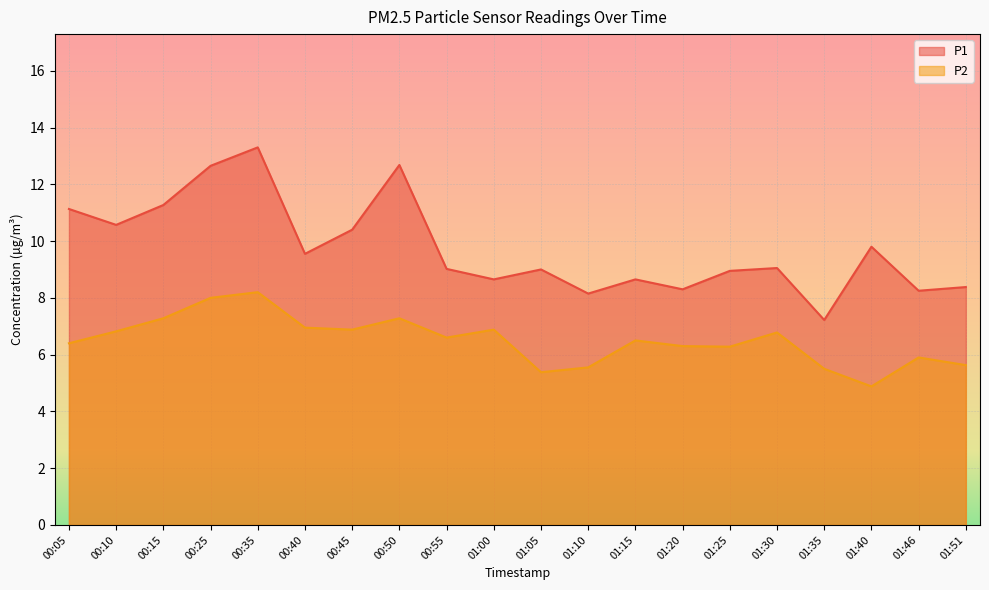

At which label does P1 first exceed 9?

00:05